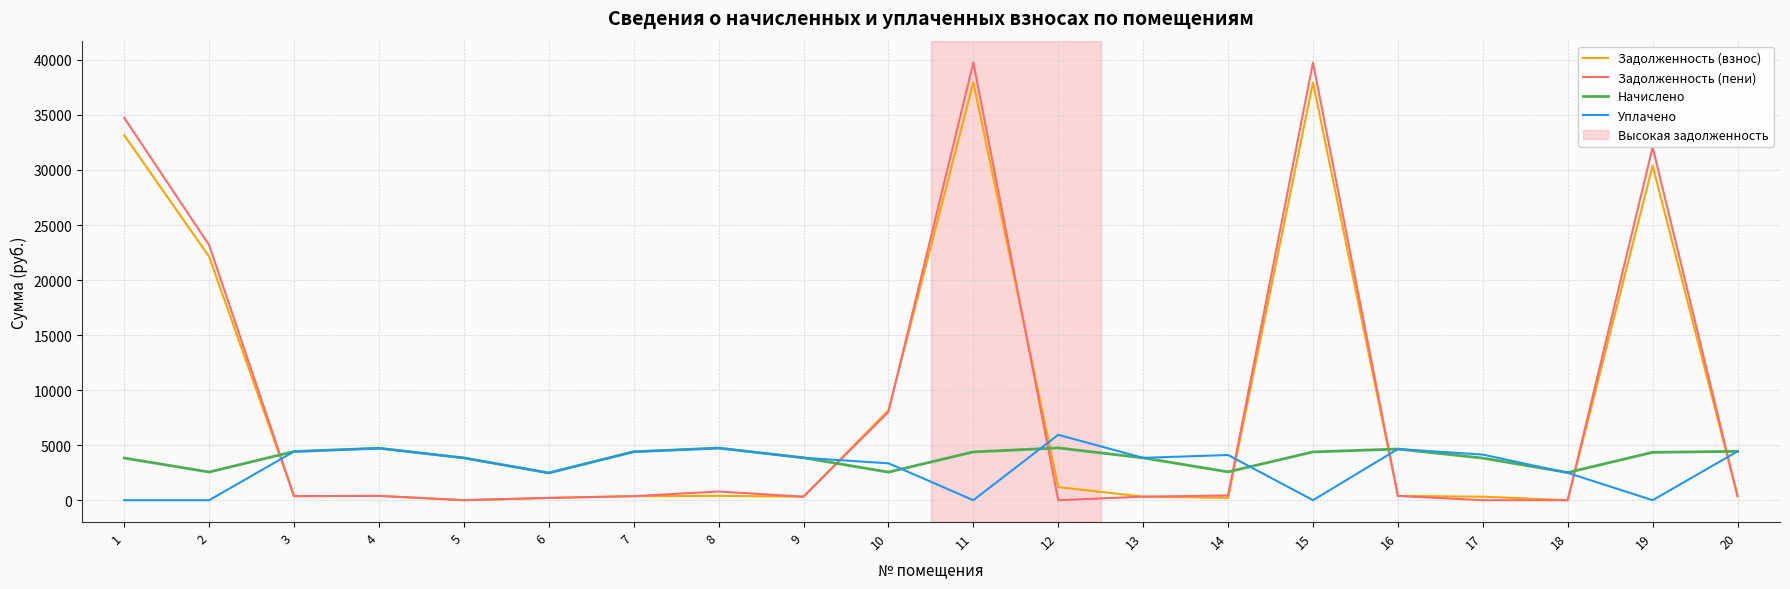

Is this an area chart (filled region under the line)?

No